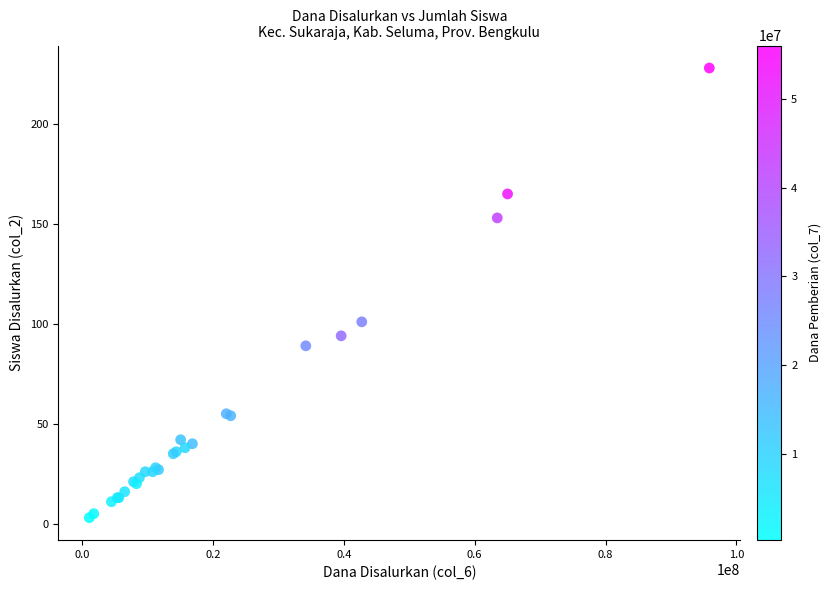

What Y value in the scatter plot is closest to 115?

101